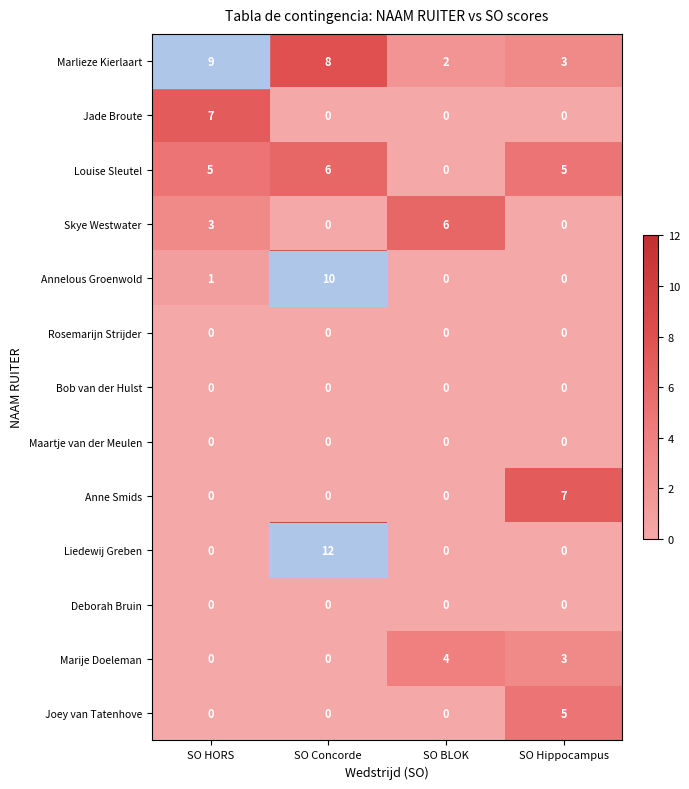

What is the difference between the highest and lowest values at SO Hippocampus?

7